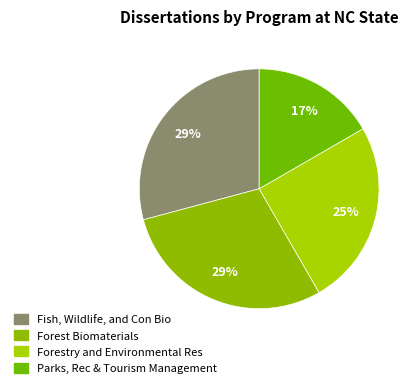

How many slices are in this pie chart?

4